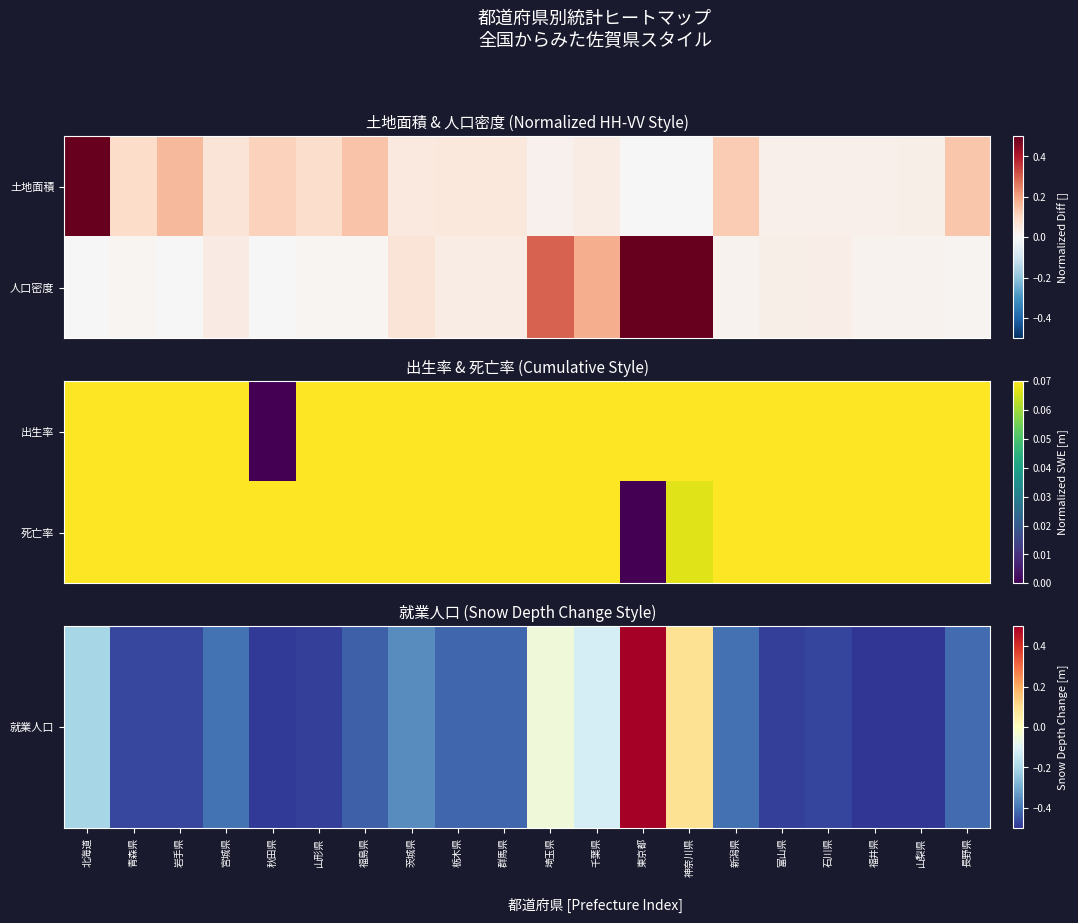

How many values in the 就業人口 series are below 0?

18